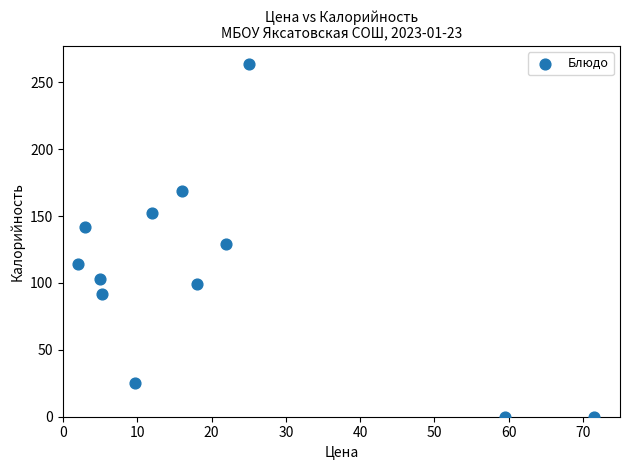

What Y value in the scatter plot is closest to 132?

129.0